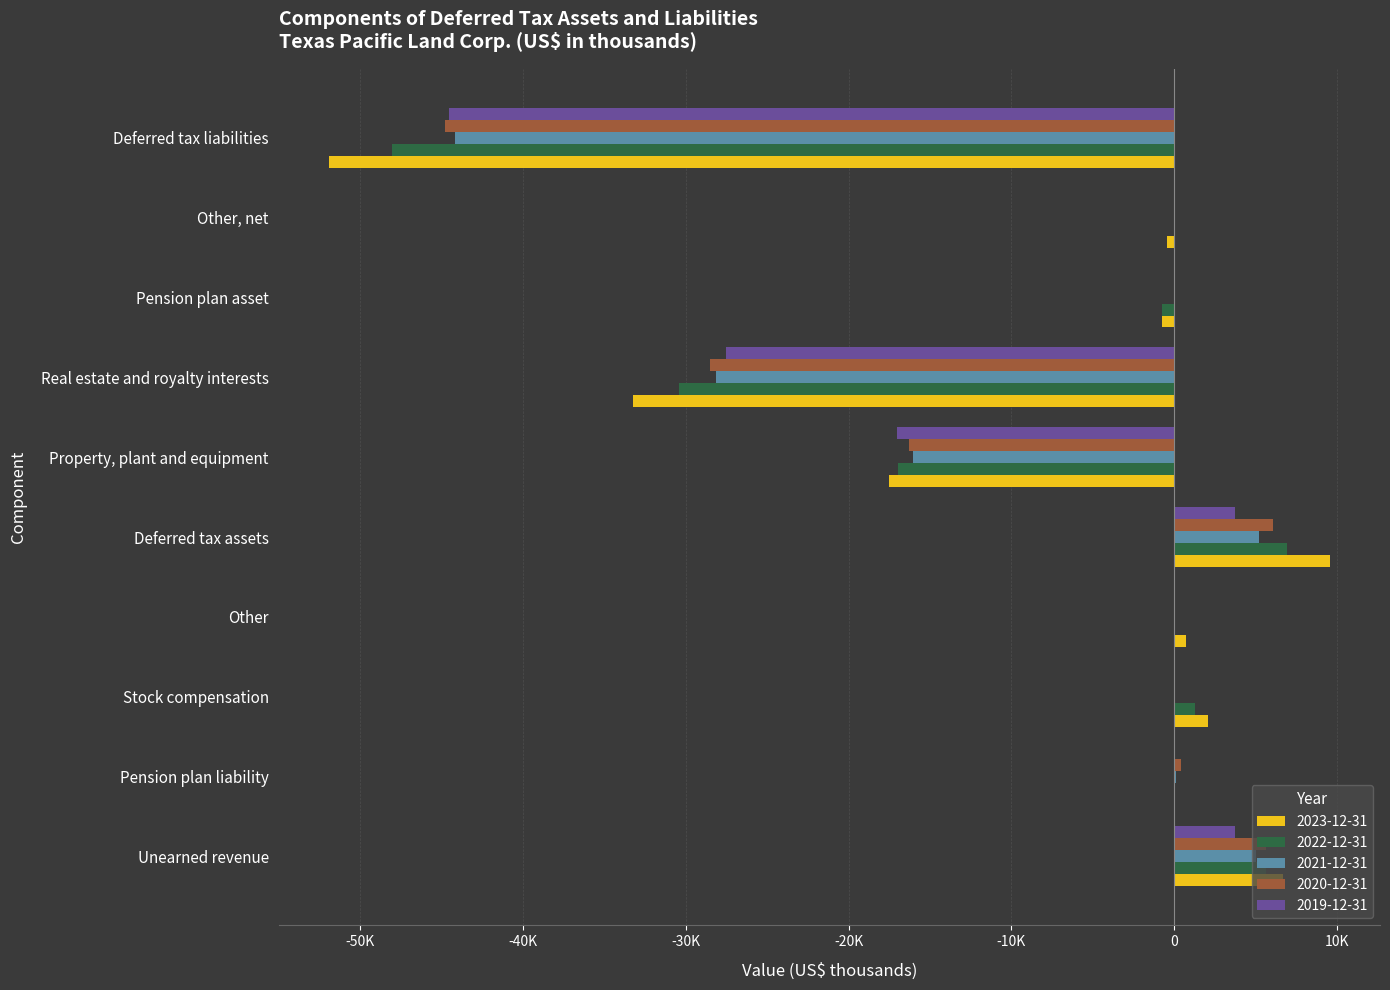

What is the spread (max minus min) of values at Pension plan liability?

452